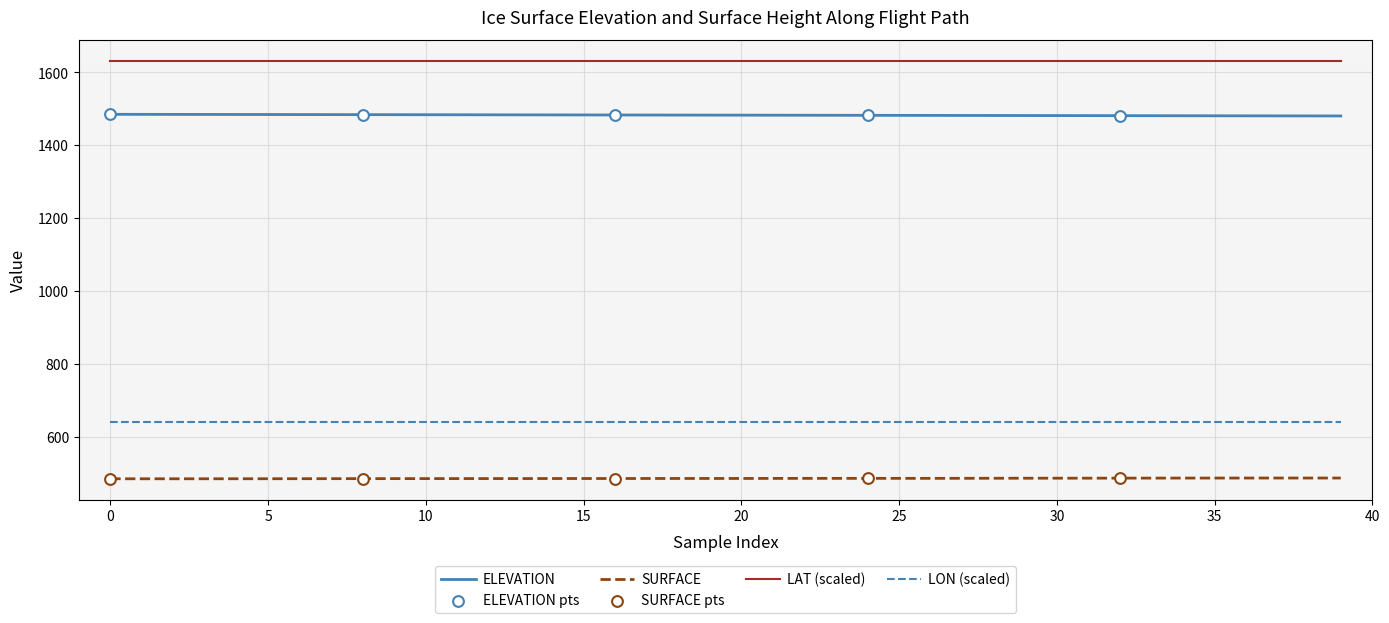

Which series has the largest total across all categories?

LAT (scaled)